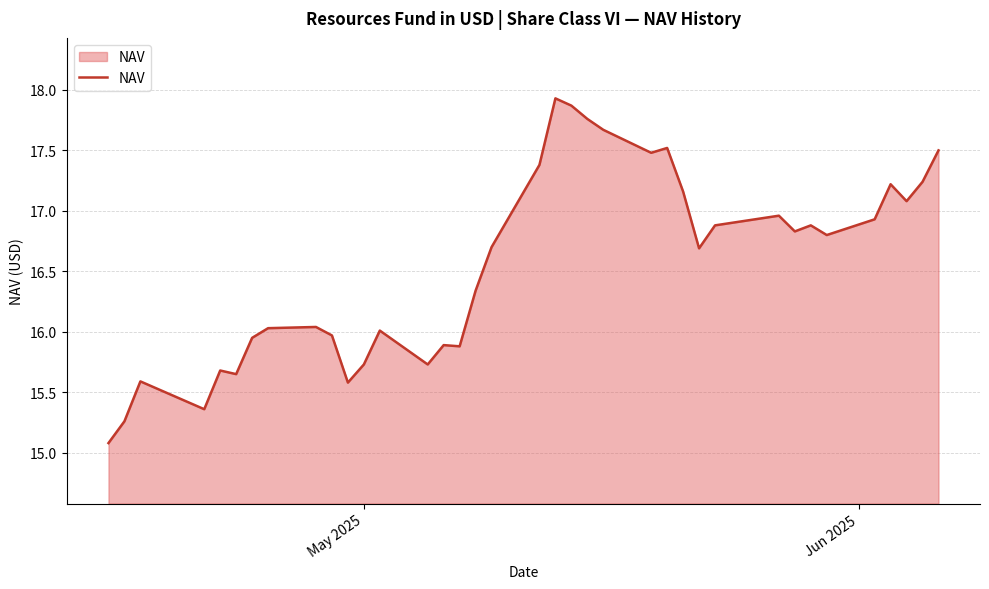

What is the greatest value displayed?

17.9